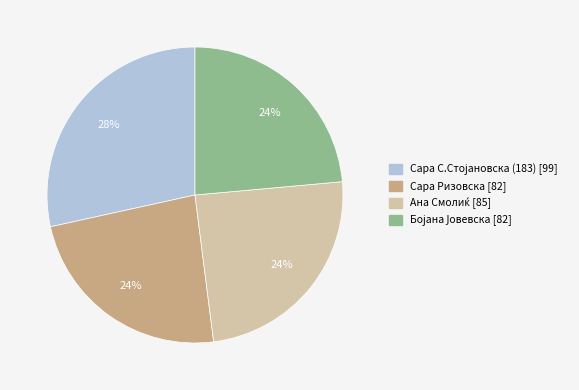

Does any single category account for the majority?

No